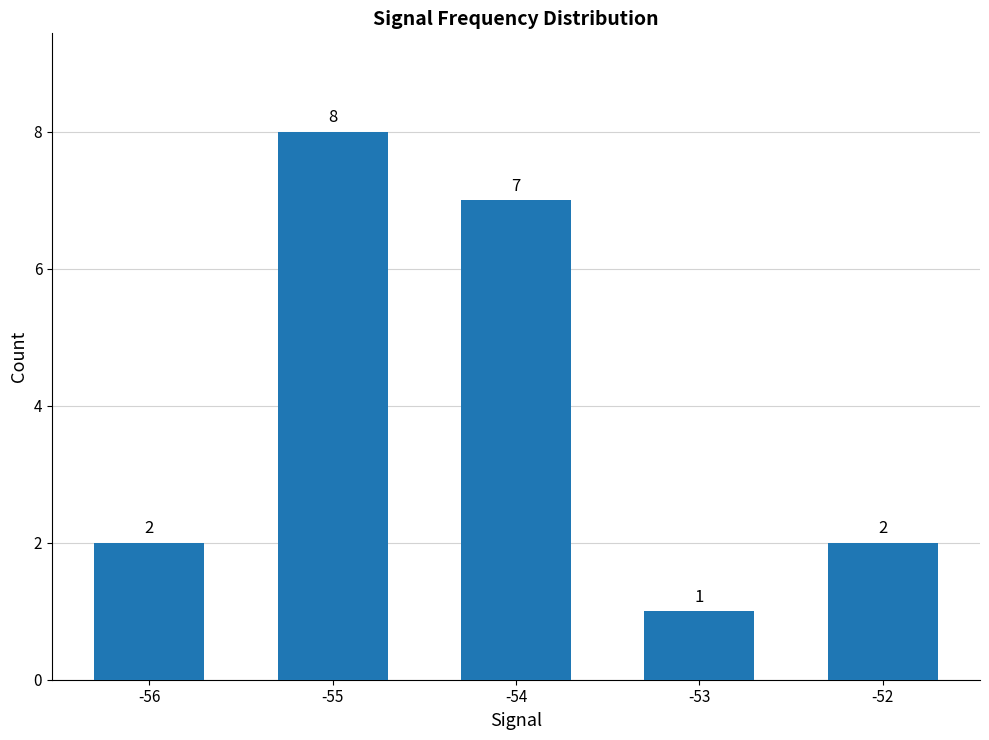

Reading left to right, list all the values displayed in this chart.

-56=2	-55=8	-54=7	-53=1	-52=2